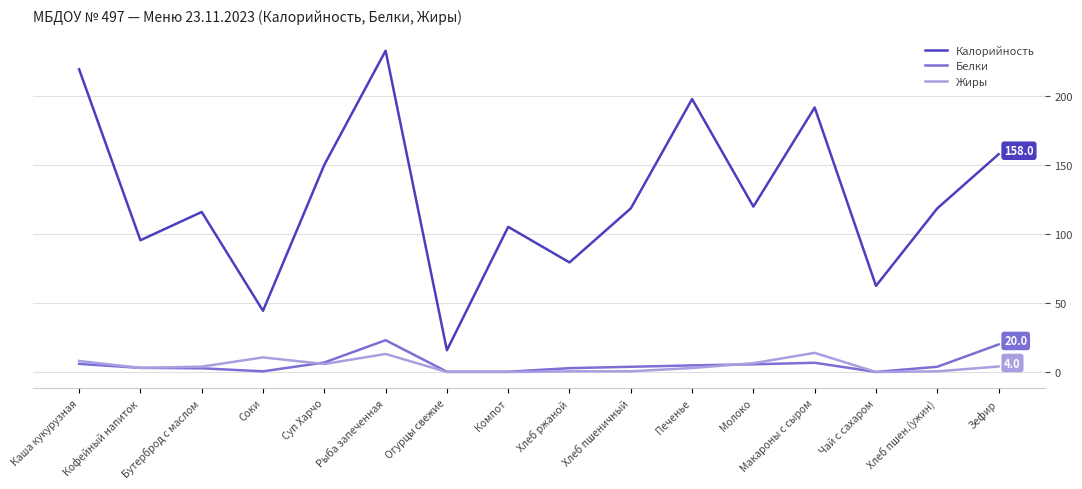

True or false: Жиры has a value of 6.4 at Молоко.

True